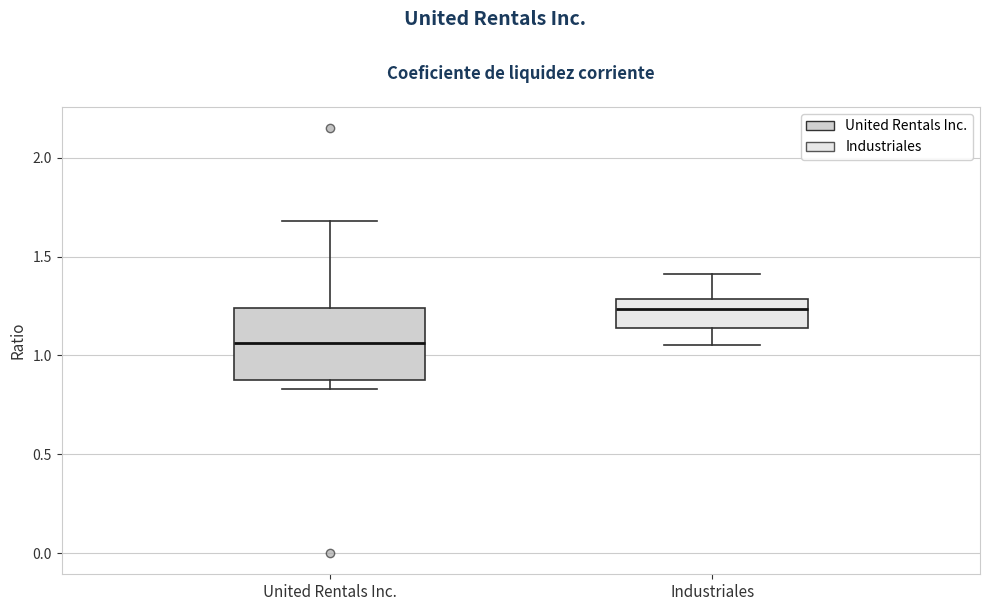

Where is the upper edge of the box for United Rentals Inc. on the y-axis? The values are not printed on the chart, so give them approximately, as read against the axis.

1.25